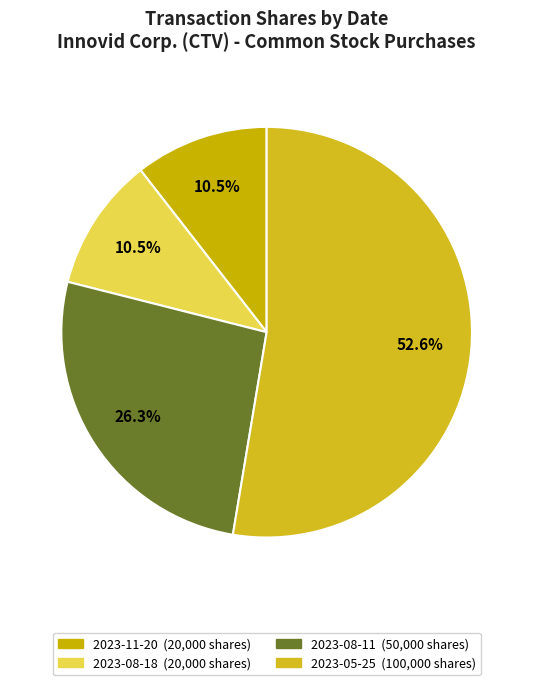

To the nearest percent, what is the difference between the 2023-05-25 and 2023-08-11 slice percentages?

26%